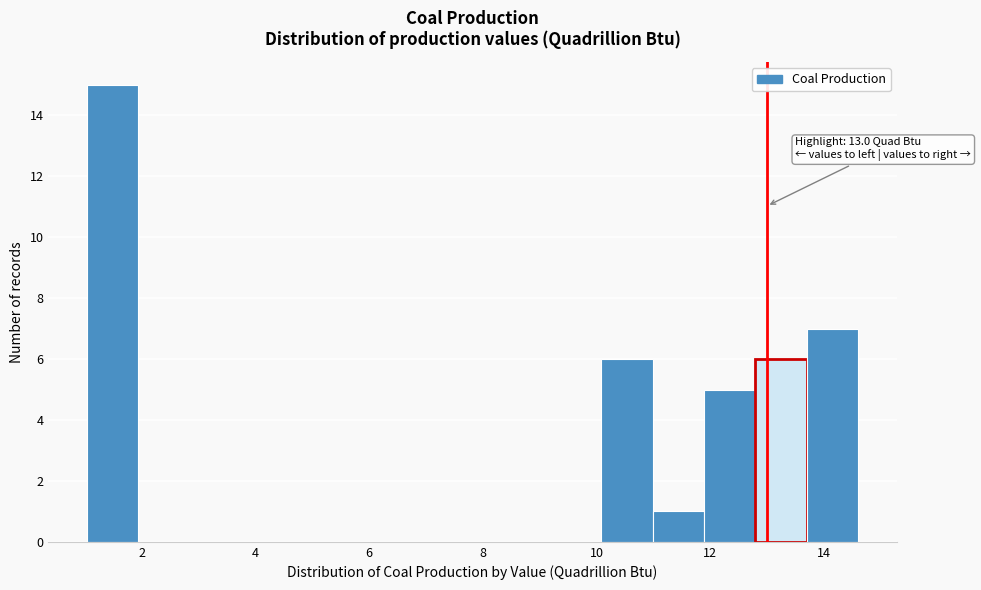

Which range on the x-axis has the tallest bar?

1.0 to 2.0